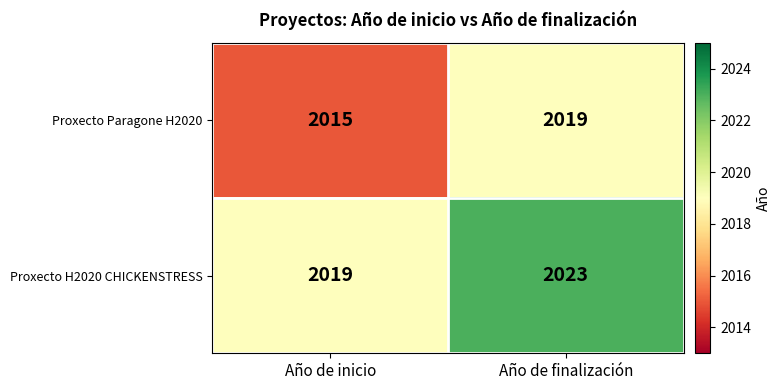

How many values in the Proxecto Paragone H2020 series are below 2019?

1